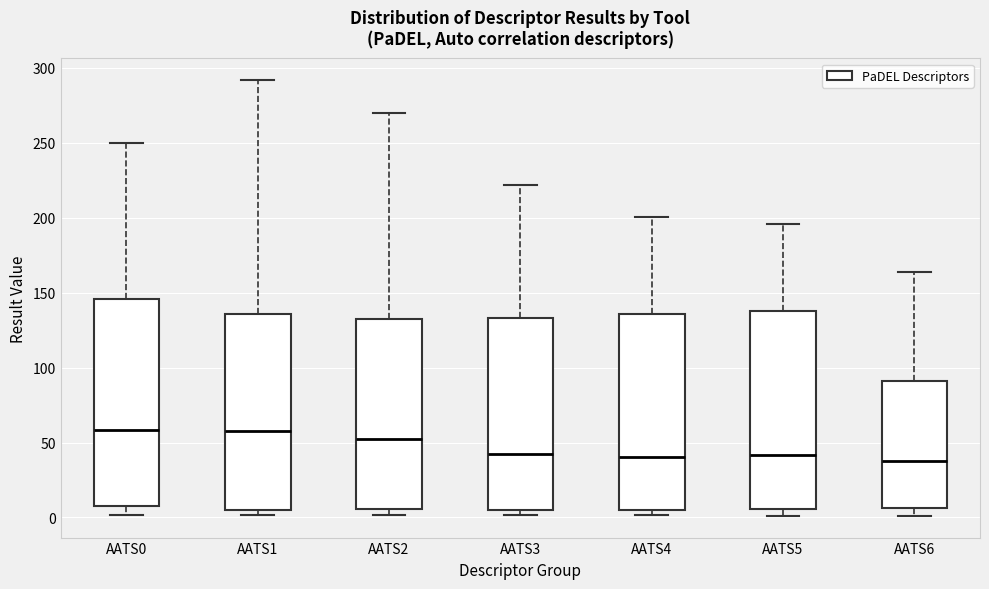

Where is the lower edge of the box for AATS4 on the y-axis? The values are not printed on the chart, so give them approximately, as read against the axis.

5